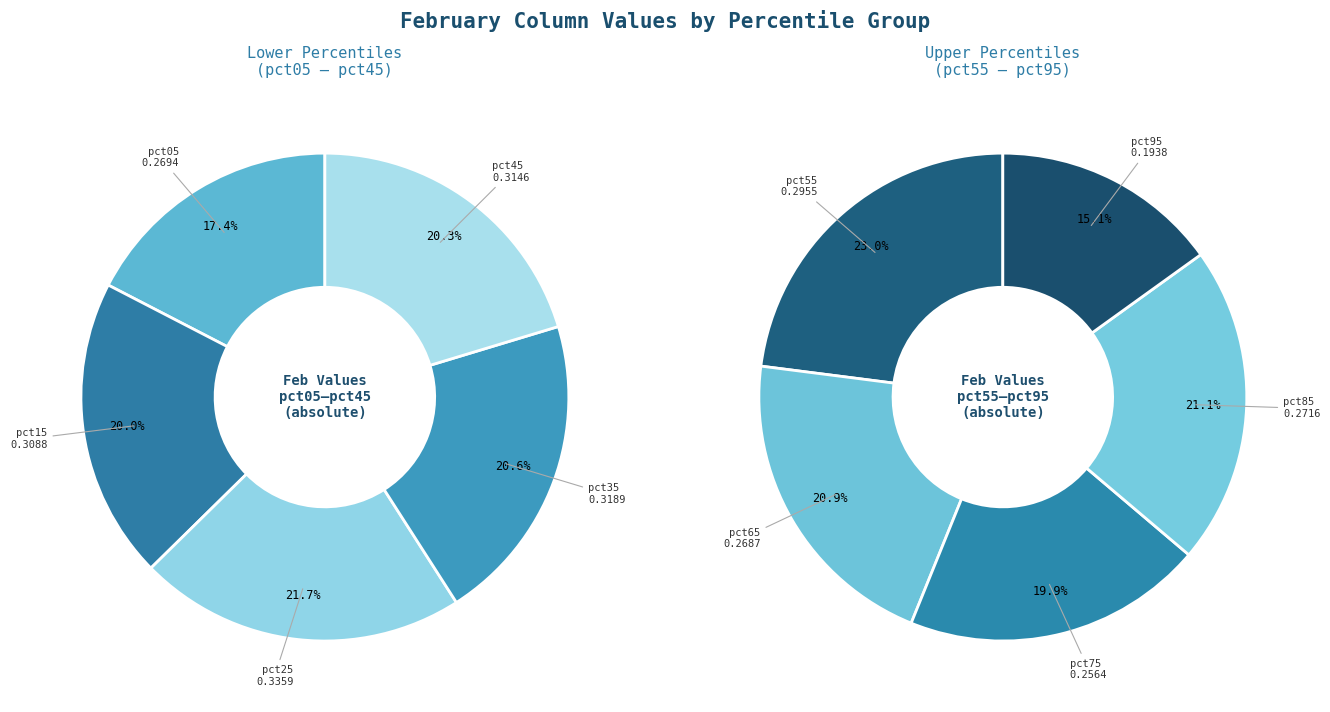

How many segments does this pie chart have?

10